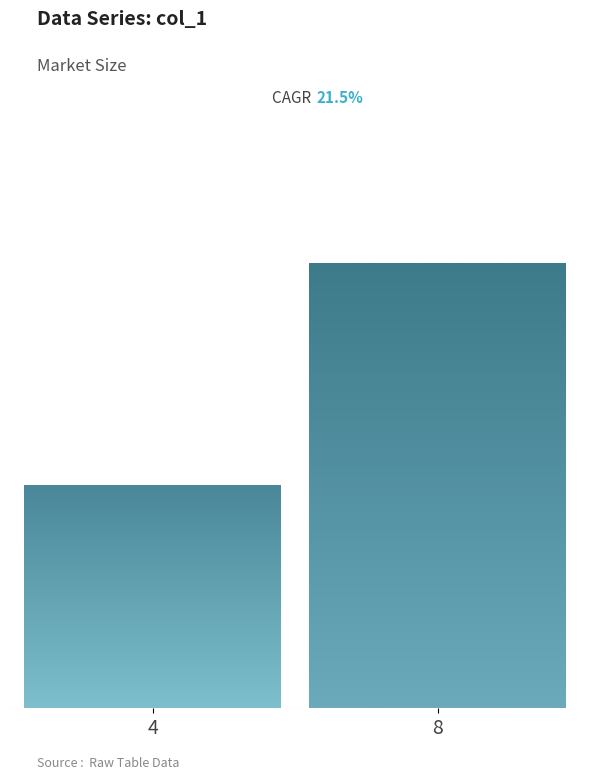

At which label does the data first exceed 5?

8